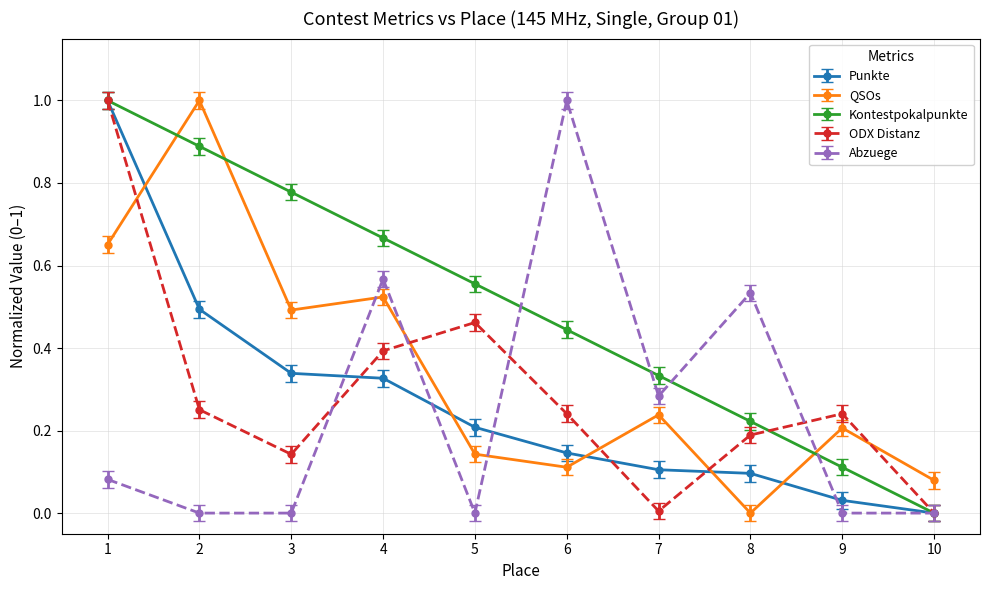

What is the spread (max minus min) of values at 6?

0.9